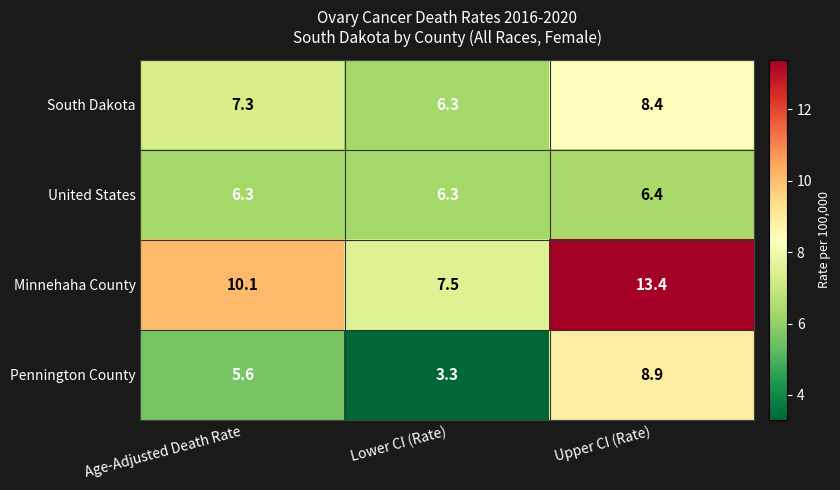

Rank the categories by Pennington County value from lowest to highest.

Lower CI (Rate), Age-Adjusted Death Rate, Upper CI (Rate)